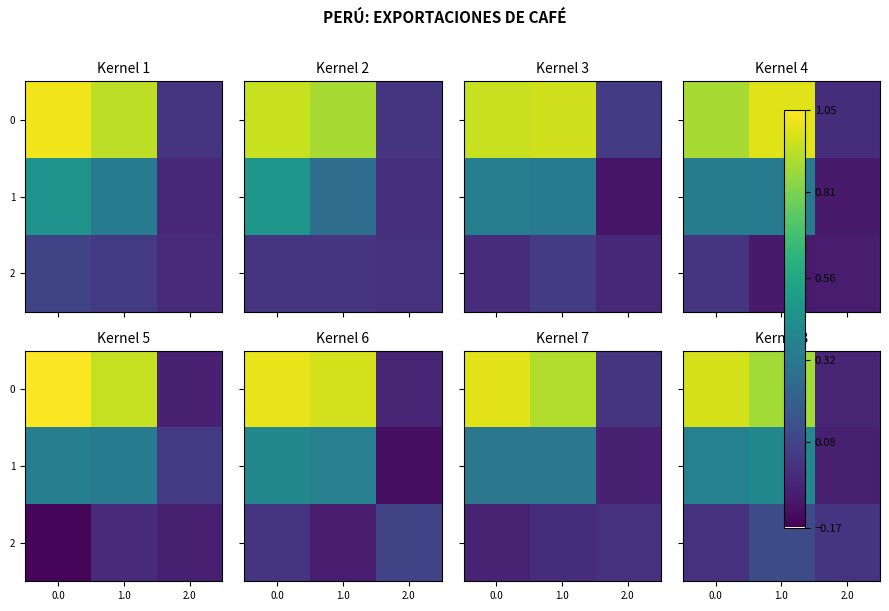

Is it true that row_0 equals -0.0 at 2.0?

True